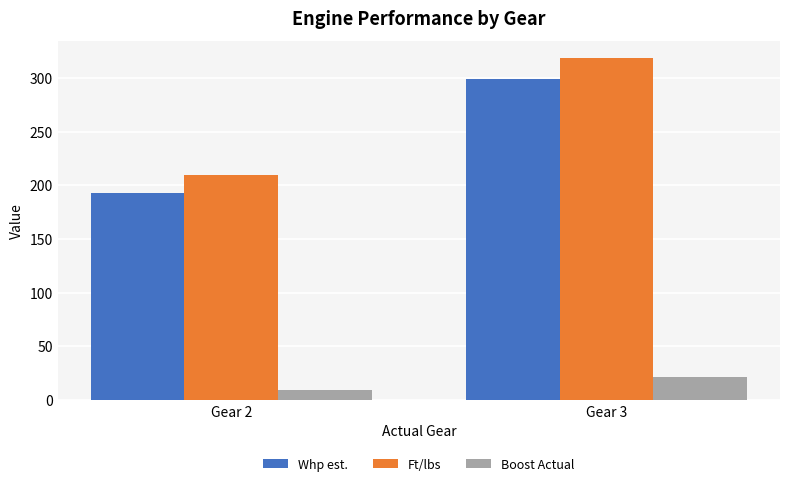

Where is Boost Actual nearest to the value 15?

Gear 2